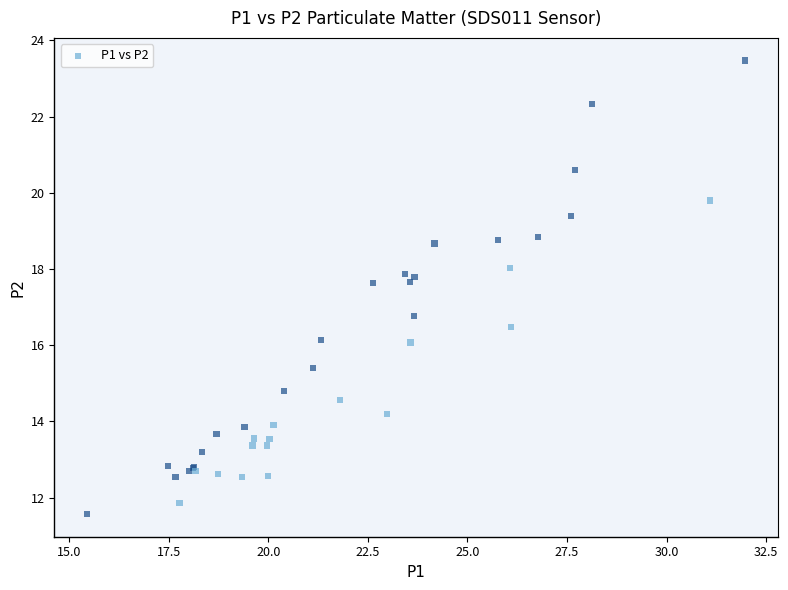

What Y value in the scatter plot is closest to 17?

16.8